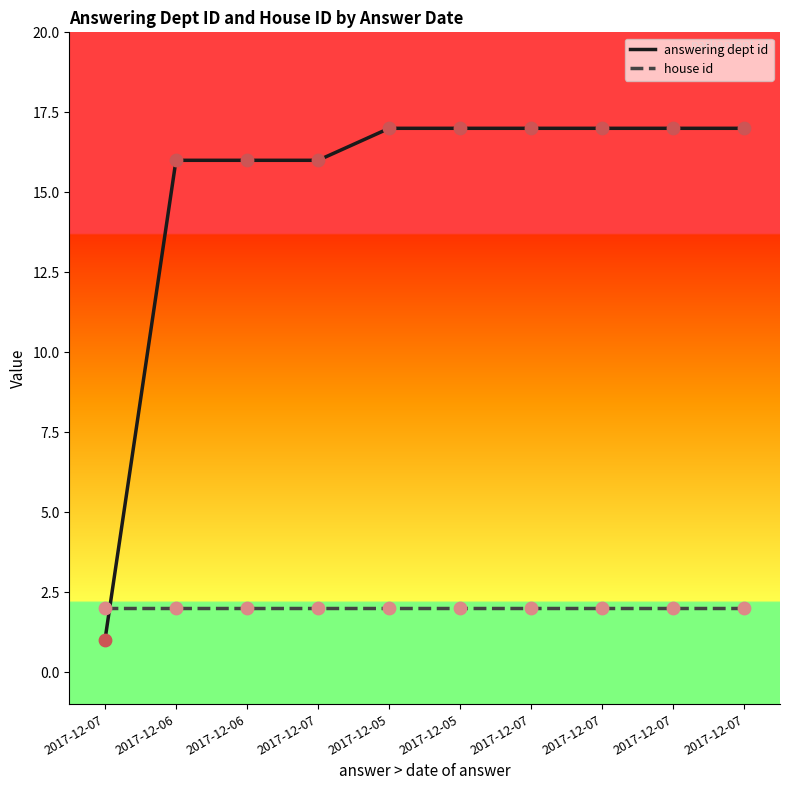

Is the value of house id at 2017-12-05 greater than the value of answering dept id at 2017-12-05?

No